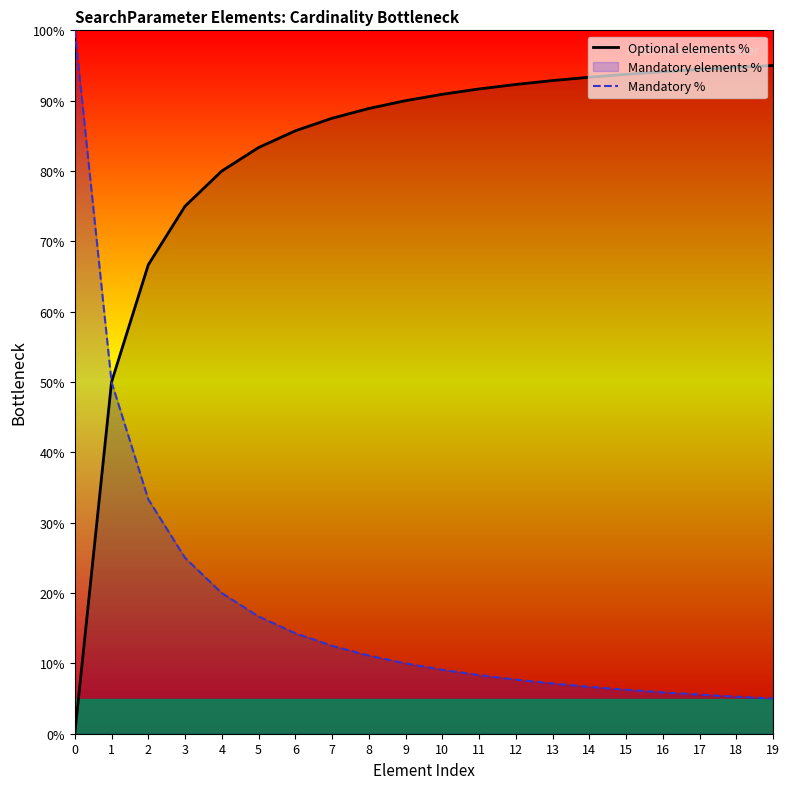

What is the difference between the highest and lowest values at 18?

89.5